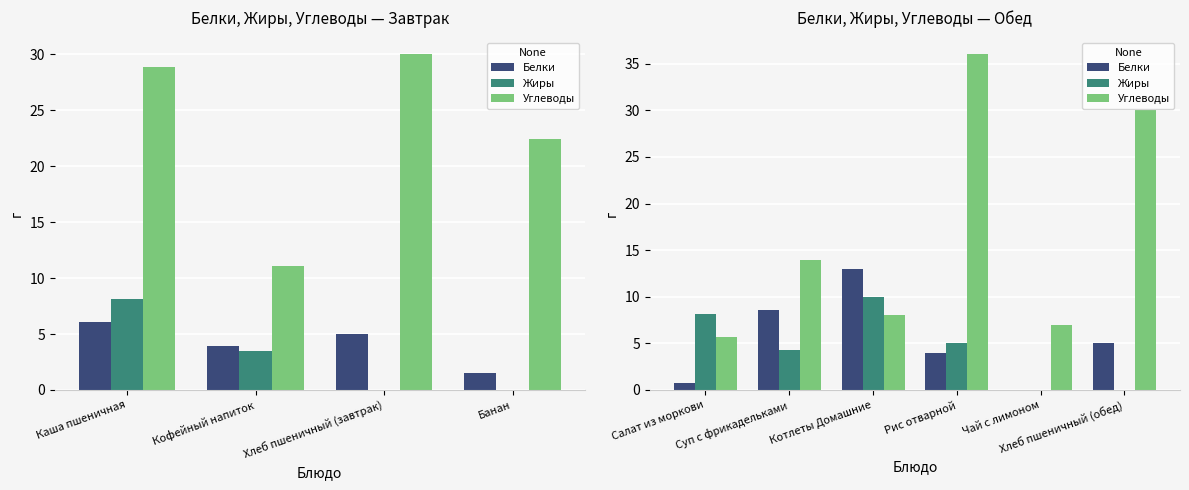

What is the value of the Белки bar at the 2nd from the left?

8.6